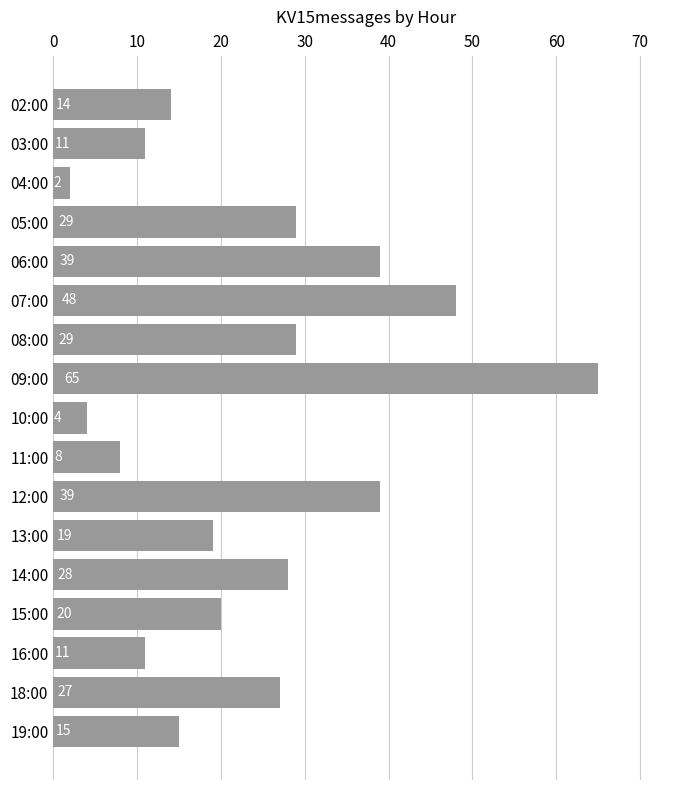

True or false: the data shows 53 at 12:00.

False